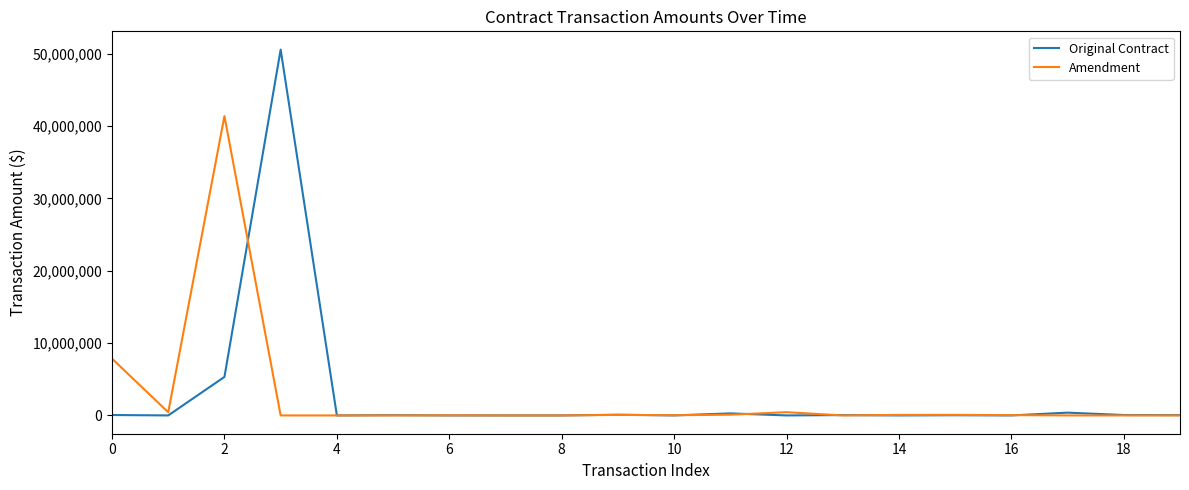

List the series in order of their peak value, highest first.

Original Contract, Amendment